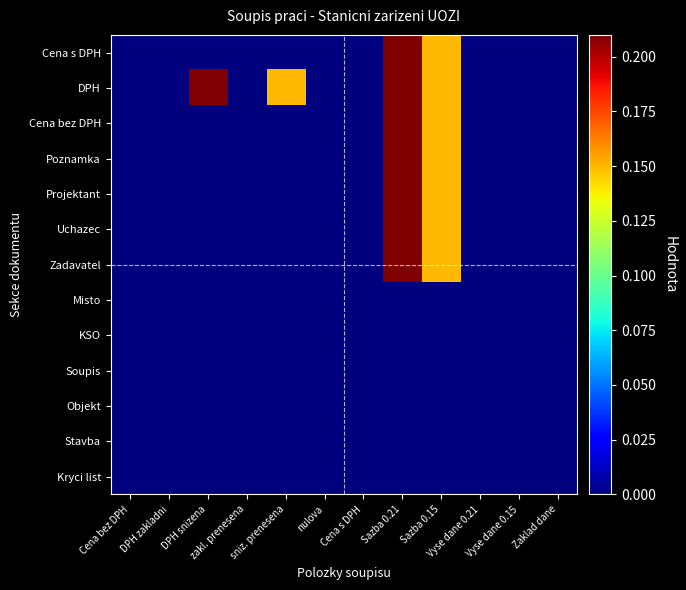

Reading right to left, list all the values displayed in this chart.

Kryci list: Zaklad dane=0.0	Vyse dane 0.15=0.0	Vyse dane 0.21=0.0	Sazba 0.15=0.0	Sazba 0.21=0.0	Cena s DPH=0.0	nulova=0.0	sniz. prenesena=0.0	zakl. prenesena=0.0	DPH snizena=0.0	DPH zakladni=0.0	Cena bez DPH=0.0
Stavba: Zaklad dane=0.0	Vyse dane 0.15=0.0	Vyse dane 0.21=0.0	Sazba 0.15=0.0	Sazba 0.21=0.0	Cena s DPH=0.0	nulova=0.0	sniz. prenesena=0.0	zakl. prenesena=0.0	DPH snizena=0.0	DPH zakladni=0.0	Cena bez DPH=0.0
Objekt: Zaklad dane=0.0	Vyse dane 0.15=0.0	Vyse dane 0.21=0.0	Sazba 0.15=0.0	Sazba 0.21=0.0	Cena s DPH=0.0	nulova=0.0	sniz. prenesena=0.0	zakl. prenesena=0.0	DPH snizena=0.0	DPH zakladni=0.0	Cena bez DPH=0.0
Soupis: Zaklad dane=0.0	Vyse dane 0.15=0.0	Vyse dane 0.21=0.0	Sazba 0.15=0.0	Sazba 0.21=0.0	Cena s DPH=0.0	nulova=0.0	sniz. prenesena=0.0	zakl. prenesena=0.0	DPH snizena=0.0	DPH zakladni=0.0	Cena bez DPH=0.0
KSO: Zaklad dane=0.0	Vyse dane 0.15=0.0	Vyse dane 0.21=0.0	Sazba 0.15=0.0	Sazba 0.21=0.0	Cena s DPH=0.0	nulova=0.0	sniz. prenesena=0.0	zakl. prenesena=0.0	DPH snizena=0.0	DPH zakladni=0.0	Cena bez DPH=0.0
Misto: Zaklad dane=0.0	Vyse dane 0.15=0.0	Vyse dane 0.21=0.0	Sazba 0.15=0.0	Sazba 0.21=0.0	Cena s DPH=0.0	nulova=0.0	sniz. prenesena=0.0	zakl. prenesena=0.0	DPH snizena=0.0	DPH zakladni=0.0	Cena bez DPH=0.0
Zadavatel: Zaklad dane=0.0	Vyse dane 0.15=0.0	Vyse dane 0.21=0.0	Sazba 0.15=0.1	Sazba 0.21=0.2	Cena s DPH=0.0	nulova=0.0	sniz. prenesena=0.0	zakl. prenesena=0.0	DPH snizena=0.0	DPH zakladni=0.0	Cena bez DPH=0.0
Uchazec: Zaklad dane=0.0	Vyse dane 0.15=0.0	Vyse dane 0.21=0.0	Sazba 0.15=0.1	Sazba 0.21=0.2	Cena s DPH=0.0	nulova=0.0	sniz. prenesena=0.0	zakl. prenesena=0.0	DPH snizena=0.0	DPH zakladni=0.0	Cena bez DPH=0.0
Projektant: Zaklad dane=0.0	Vyse dane 0.15=0.0	Vyse dane 0.21=0.0	Sazba 0.15=0.1	Sazba 0.21=0.2	Cena s DPH=0.0	nulova=0.0	sniz. prenesena=0.0	zakl. prenesena=0.0	DPH snizena=0.0	DPH zakladni=0.0	Cena bez DPH=0.0
Poznamka: Zaklad dane=0.0	Vyse dane 0.15=0.0	Vyse dane 0.21=0.0	Sazba 0.15=0.1	Sazba 0.21=0.2	Cena s DPH=0.0	nulova=0.0	sniz. prenesena=0.0	zakl. prenesena=0.0	DPH snizena=0.0	DPH zakladni=0.0	Cena bez DPH=0.0
Cena bez DPH: Zaklad dane=0.0	Vyse dane 0.15=0.0	Vyse dane 0.21=0.0	Sazba 0.15=0.1	Sazba 0.21=0.2	Cena s DPH=0.0	nulova=0.0	sniz. prenesena=0.0	zakl. prenesena=0.0	DPH snizena=0.0	DPH zakladni=0.0	Cena bez DPH=0.0
DPH: Zaklad dane=0.0	Vyse dane 0.15=0.0	Vyse dane 0.21=0.0	Sazba 0.15=0.1	Sazba 0.21=0.2	Cena s DPH=0.0	nulova=0.0	sniz. prenesena=0.1	zakl. prenesena=0.0	DPH snizena=0.2	DPH zakladni=0.0	Cena bez DPH=0.0
Cena s DPH: Zaklad dane=0.0	Vyse dane 0.15=0.0	Vyse dane 0.21=0.0	Sazba 0.15=0.1	Sazba 0.21=0.2	Cena s DPH=0.0	nulova=0.0	sniz. prenesena=0.0	zakl. prenesena=0.0	DPH snizena=0.0	DPH zakladni=0.0	Cena bez DPH=0.0